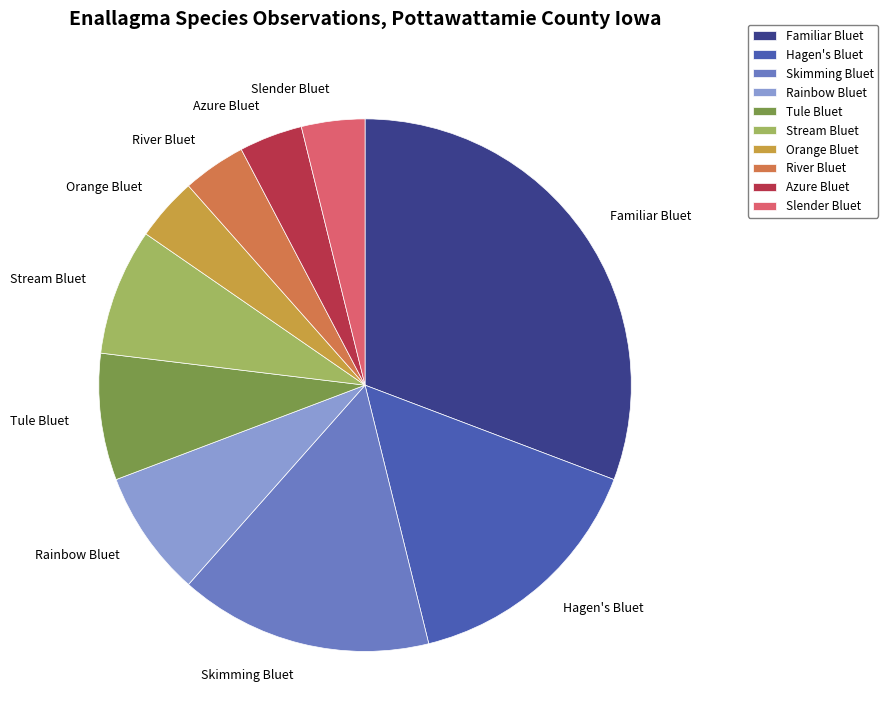

Combined, do Hagen's Bluet and Slender Bluet account for over 50%?

No